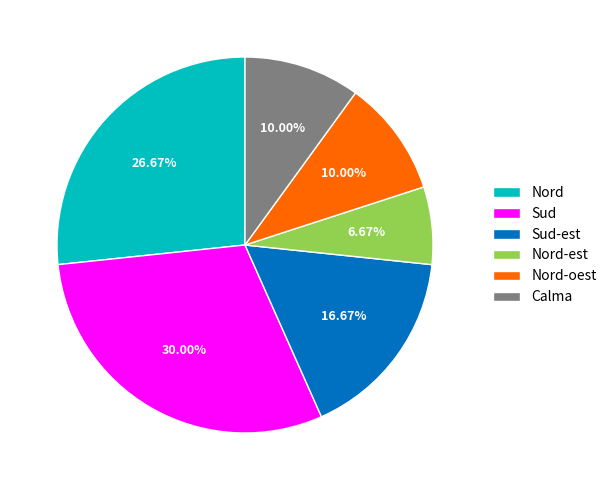

What portion of the pie excludes Sud?

70.0%